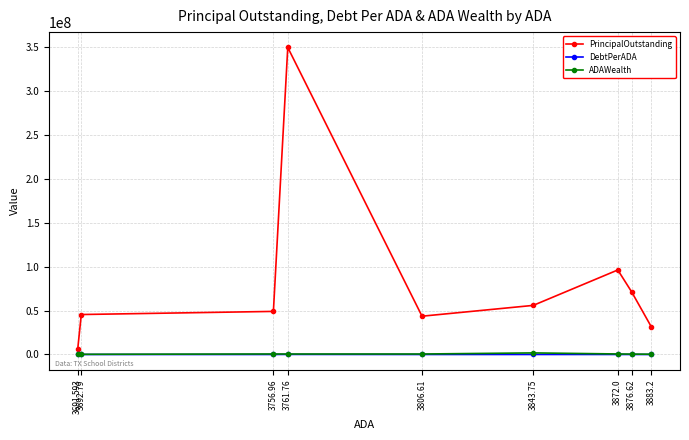

Which has a higher value, 3843.75 or 3806.61?

3843.75